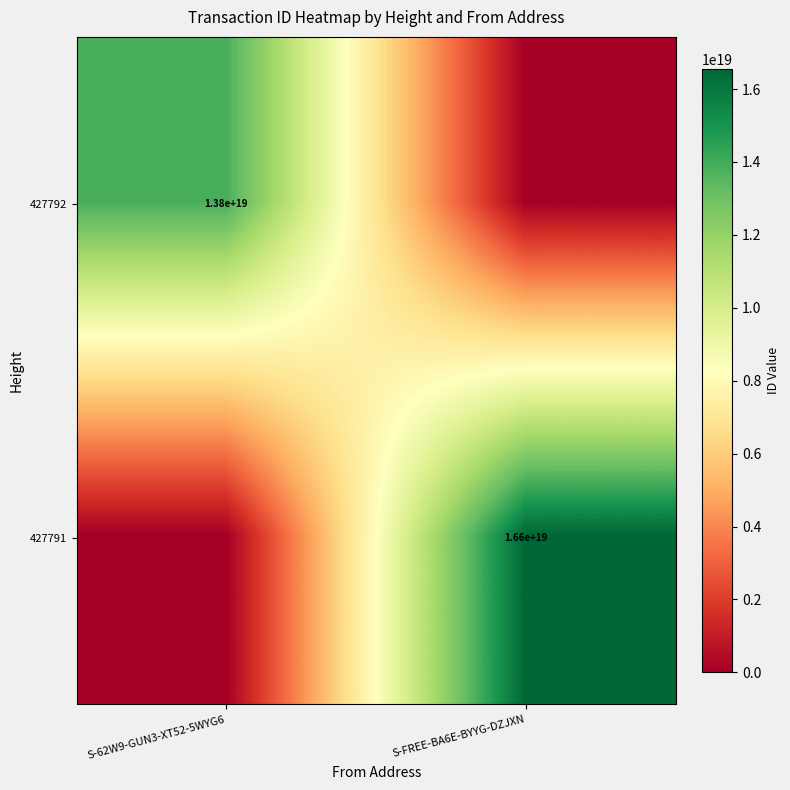

The 427791 series shows 24591804891351818240 at S-FREE-BA6E-BYYG-DZJXN. True or false?

False